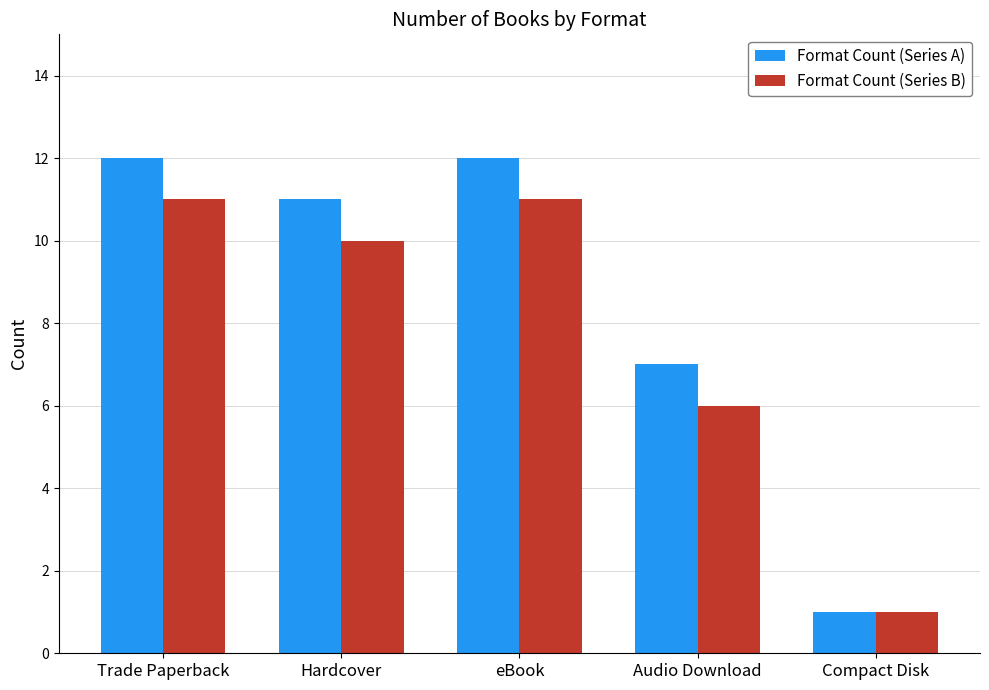

Rank the series by their maximum value, from highest to lowest.

Format Count (Series A), Format Count (Series B)